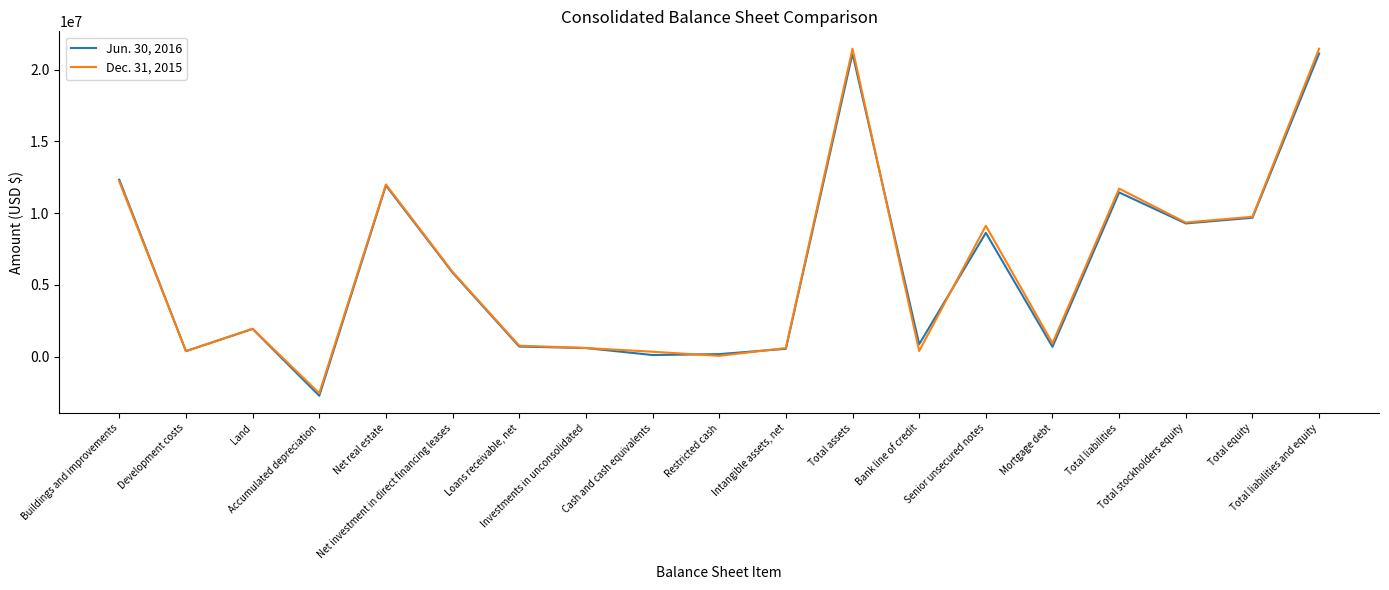

List the series in order of their overall mean, lowest first.

Jun. 30, 2016, Dec. 31, 2015